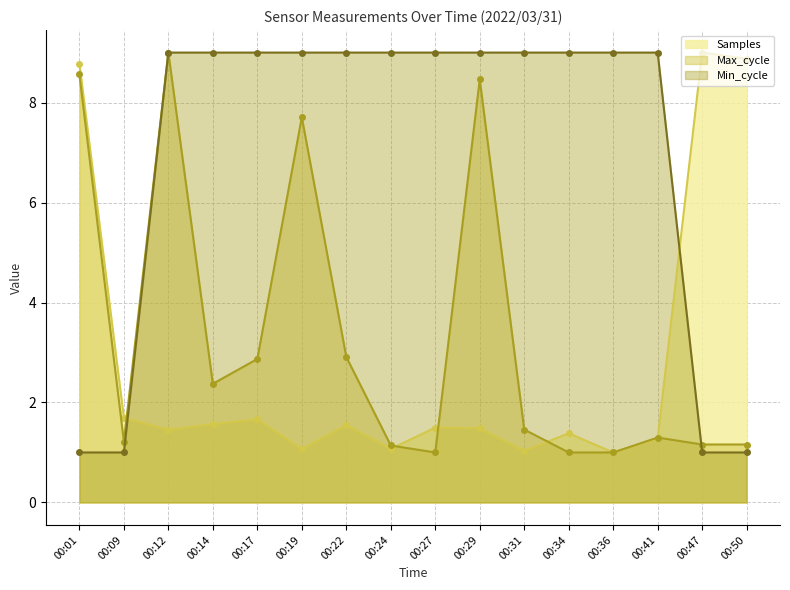

How many lines are shown in the chart?

3